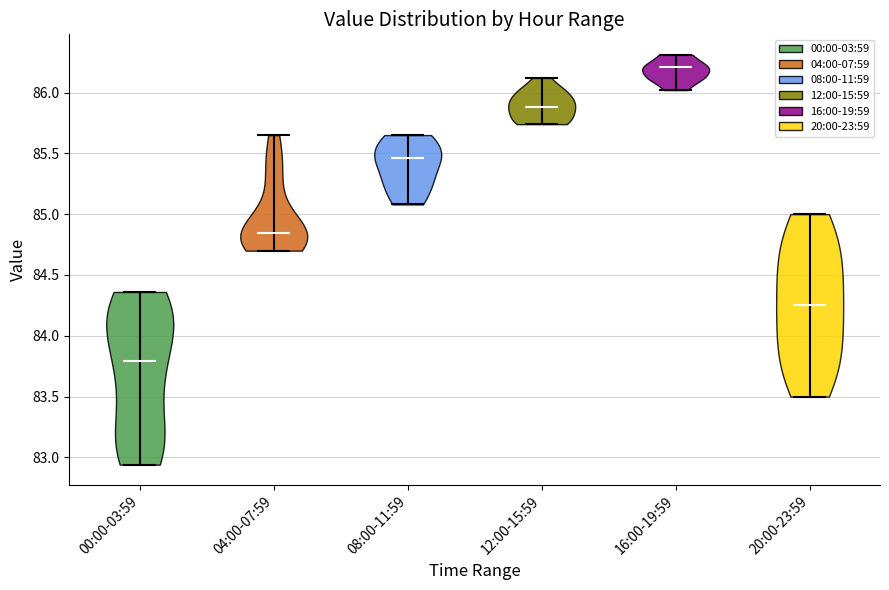

Where does the median line of the violin for 00:00-03:59 sit on the y-axis? The values are not printed on the chart, so give them approximately, as read against the axis.

83.80